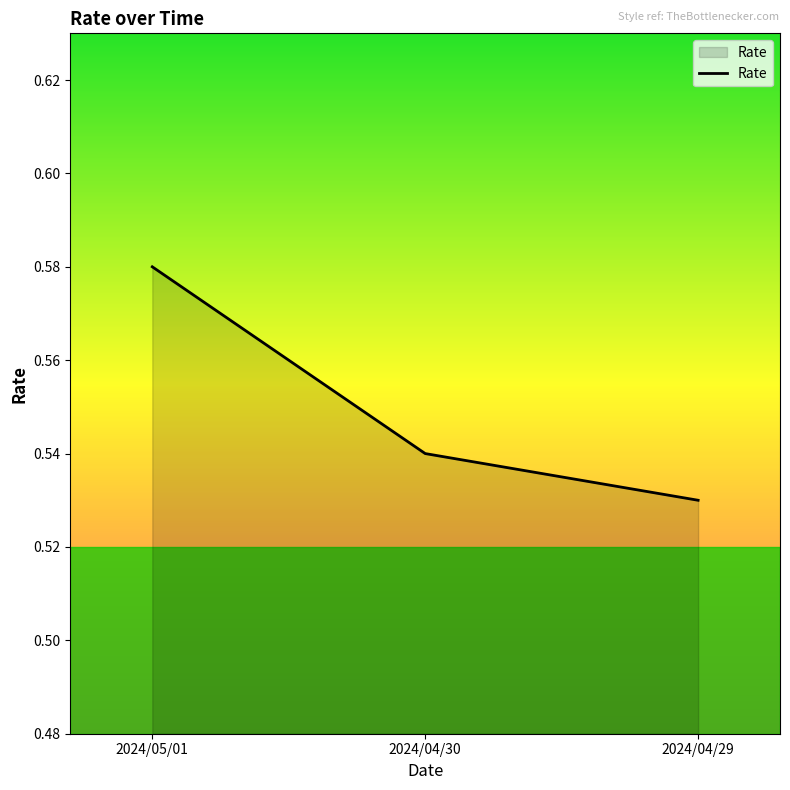

Which has a higher value, 2024/05/01 or 2024/04/29?

2024/05/01